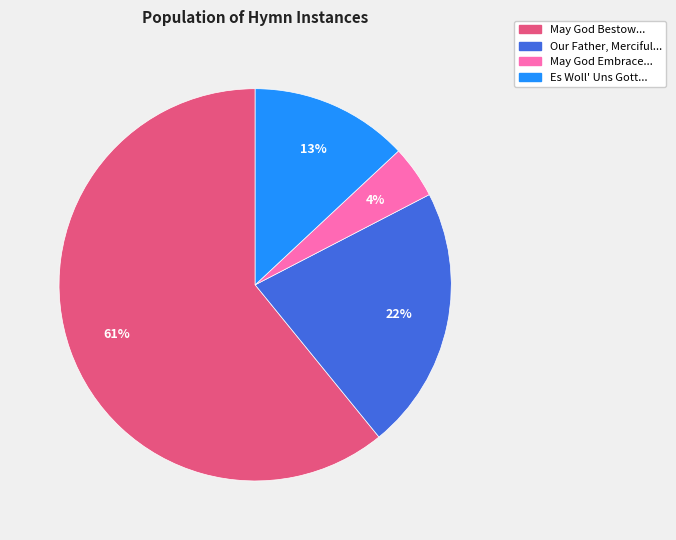

True or false: May God Bestow... accounts for 61% of the total.

True